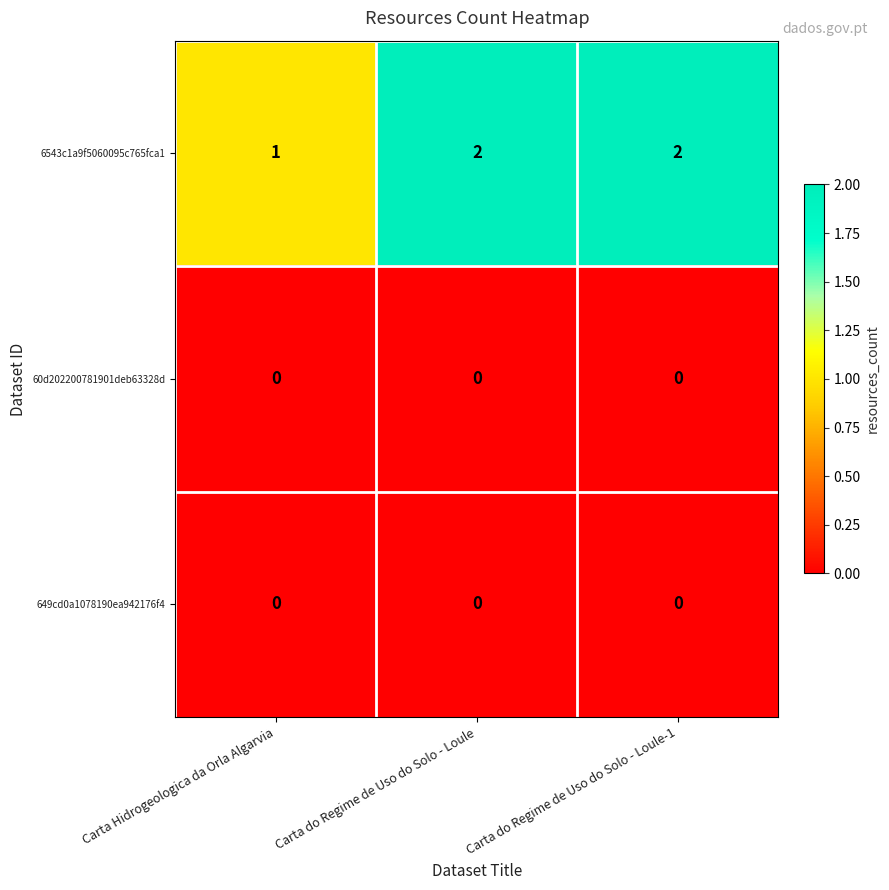

Which series has the largest total across all categories?

6543c1a9f5060095c765fca1